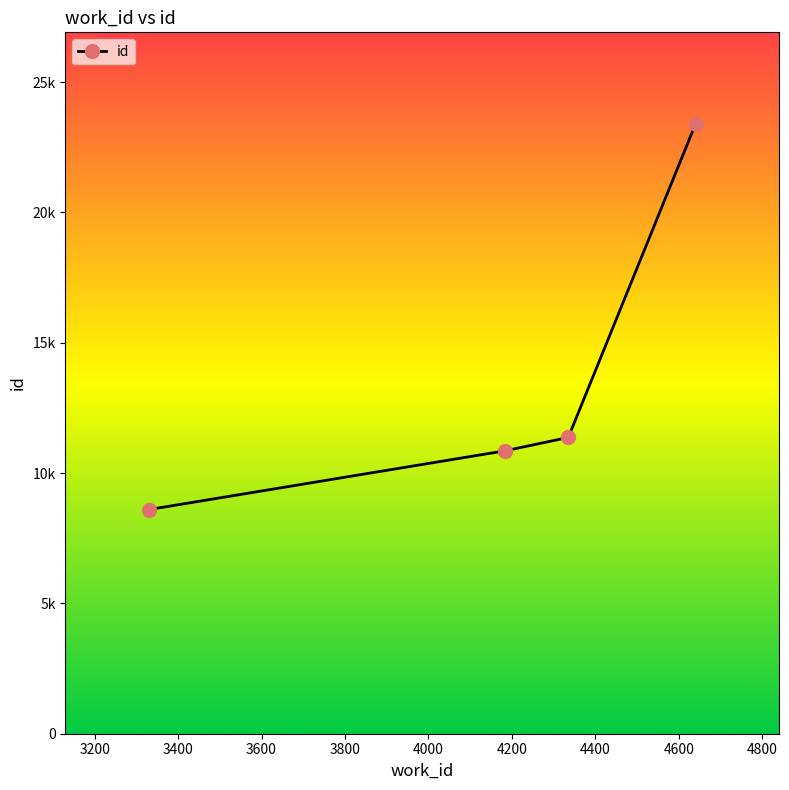

What is the difference between the second highest and second lowest values?

514